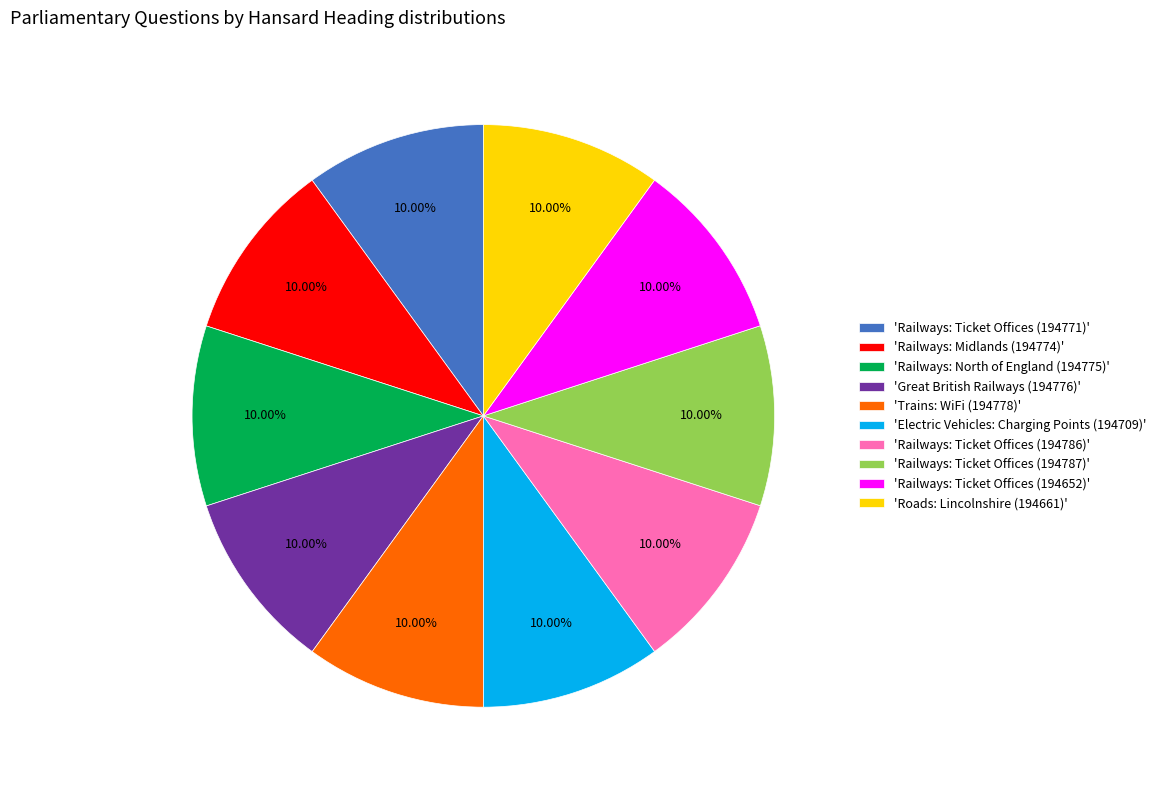

Combined, do 'Railways: Midlands (194774)' and 'Railways: Ticket Offices (194786)' account for over 50%?

No